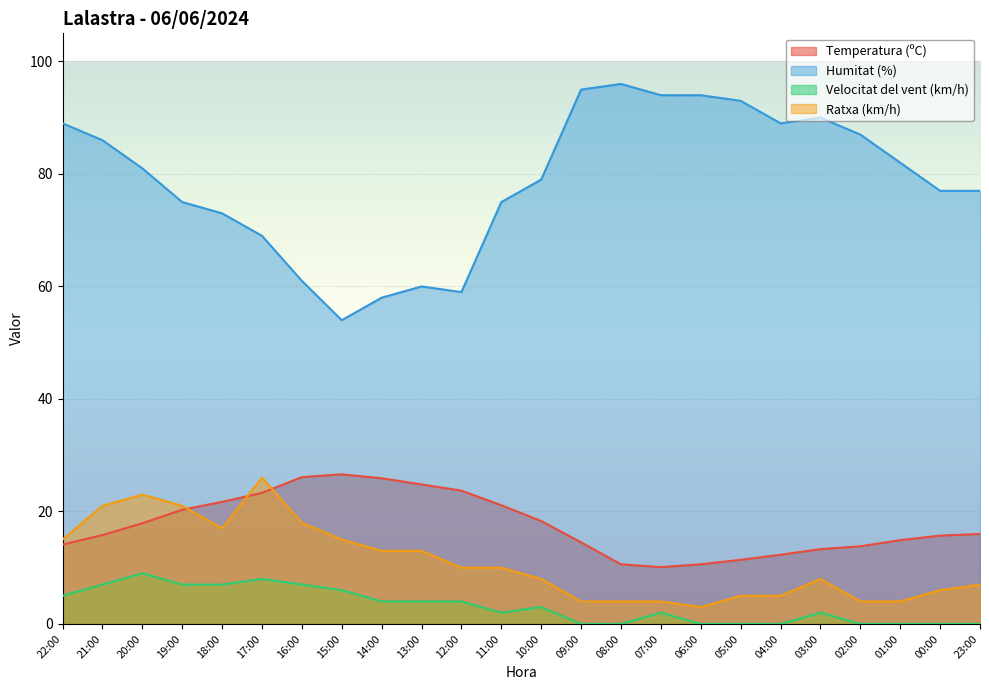

How many data points in Temperatura (ºC) are above 16?

11